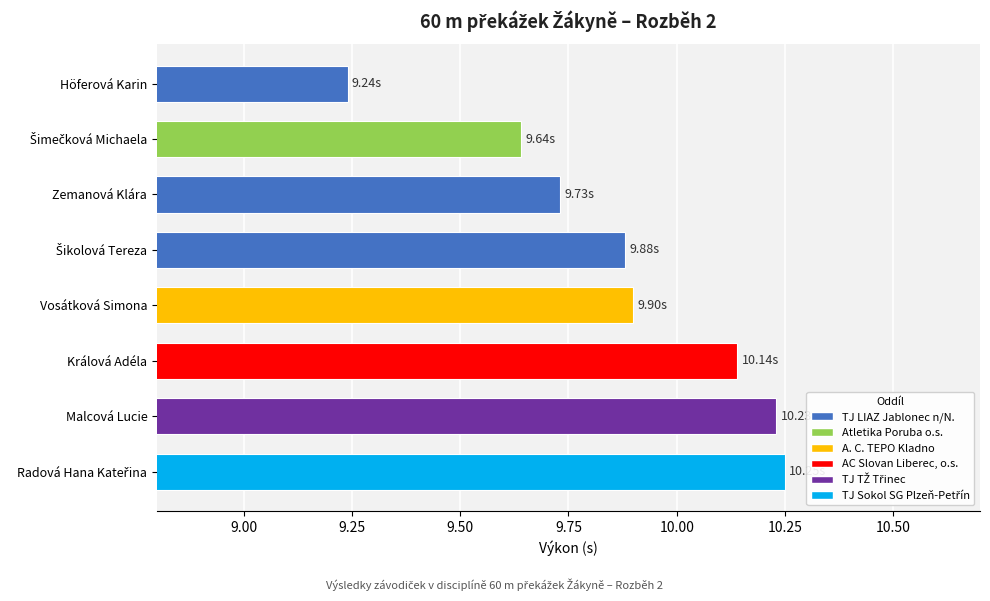

What is the label of the 4th bar from the bottom?

Vosátková Simona